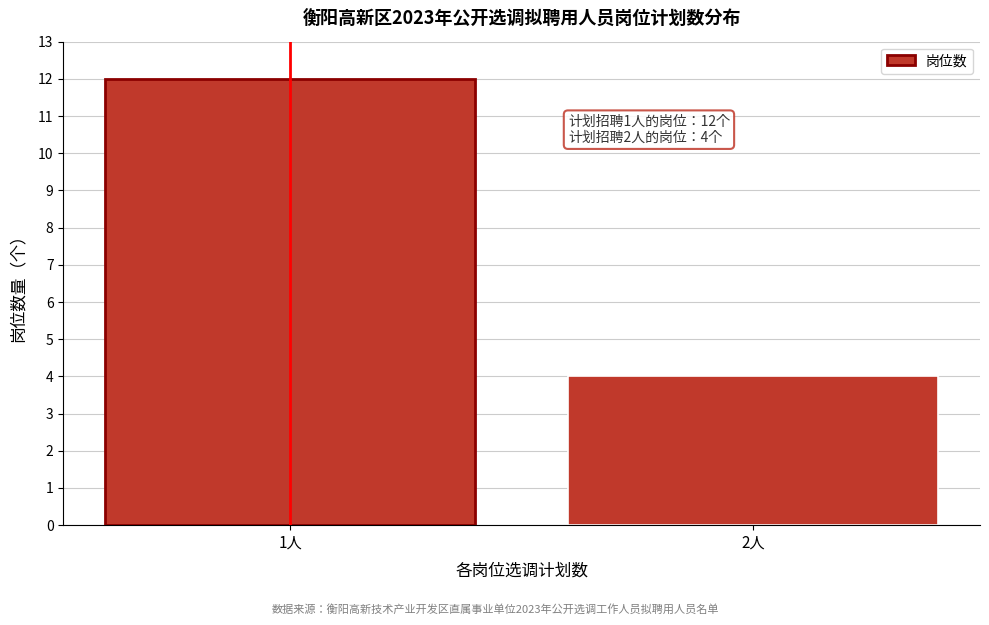

Reading left to right, what are all the values shown in this chart?

1人=12	2人=4